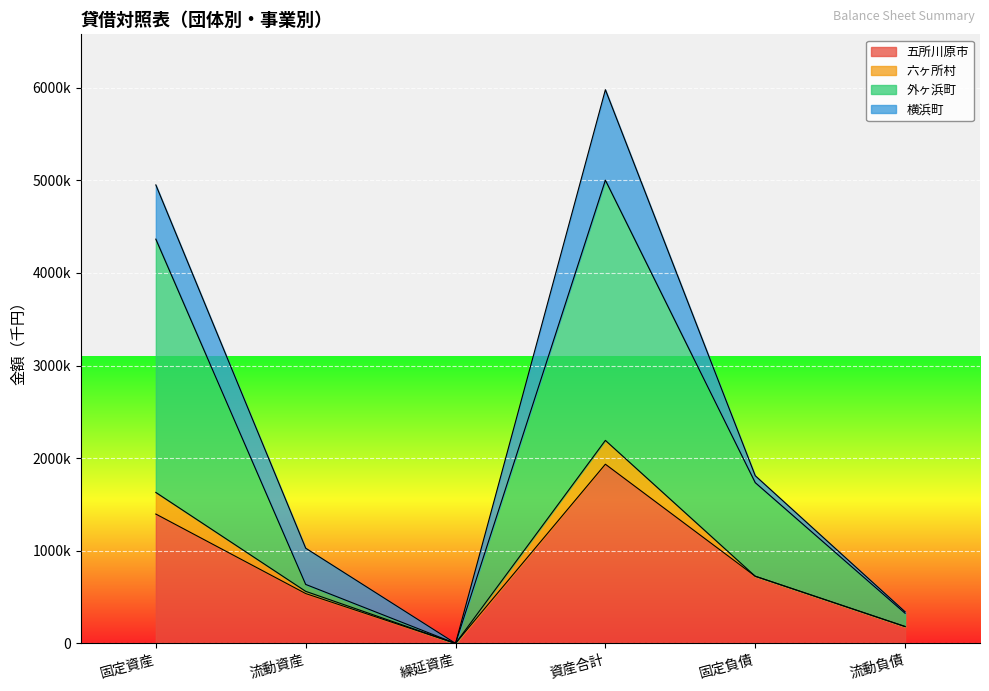

What value does the 外ヶ浜町 series have at 流動資産, to the nearest 10?

636840